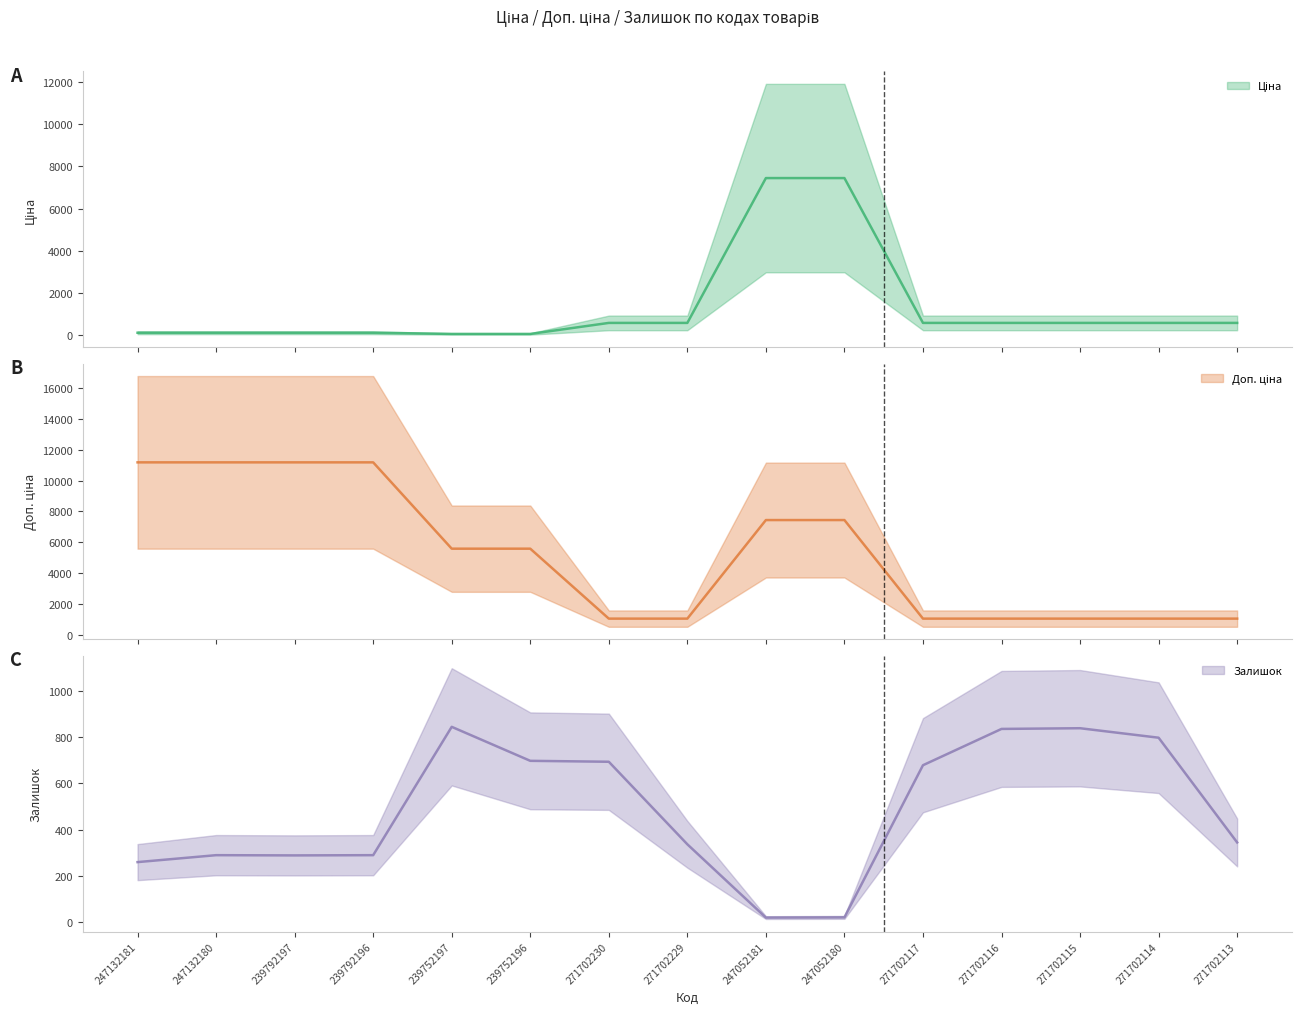

How many distinct data groups are displayed?

3